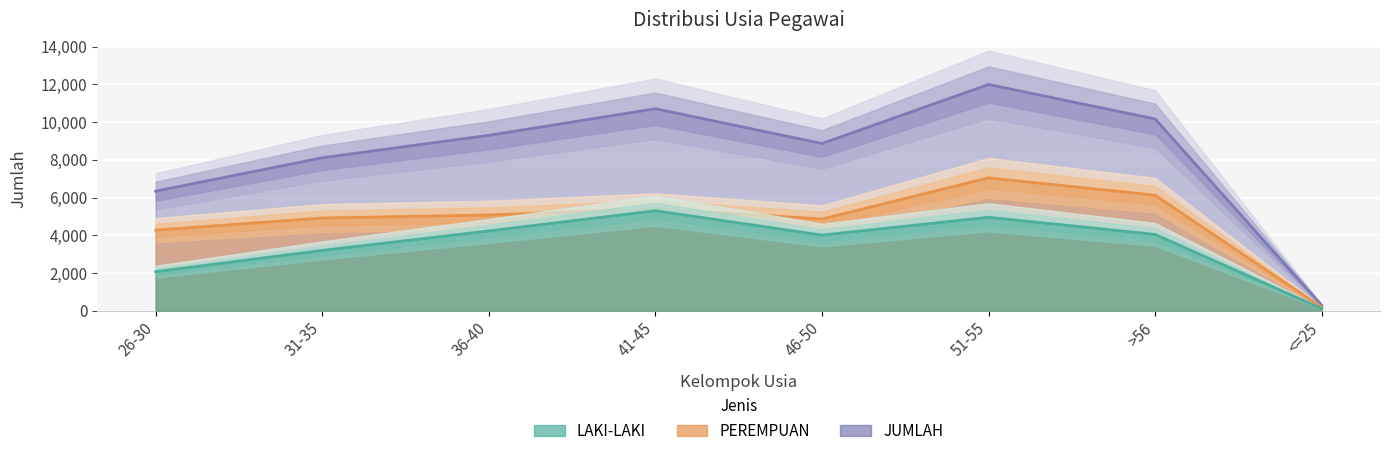

Where does the PEREMPUAN series first go above 5074?

41-45